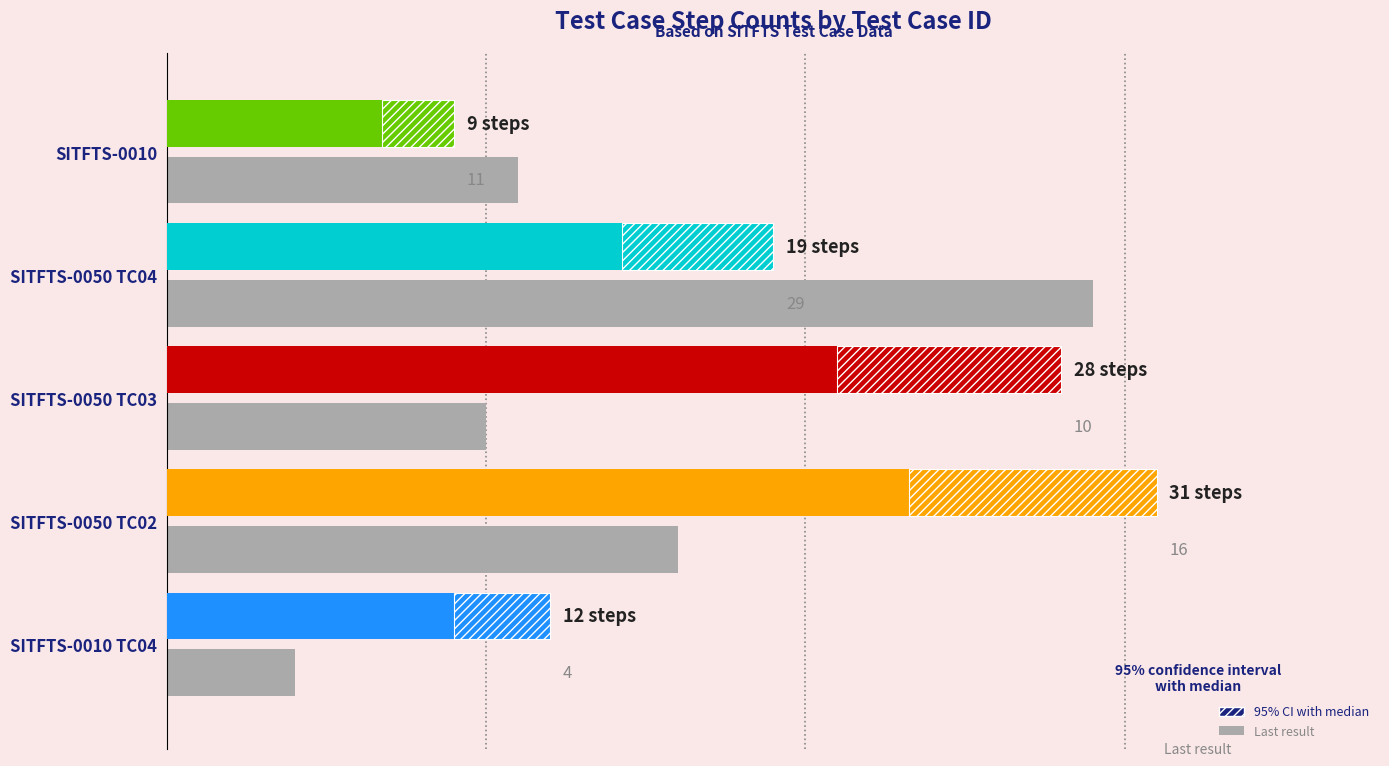

What is the sum of the values at SITFTS-0050 TC04 and SITFTS-0050 TC03?

39